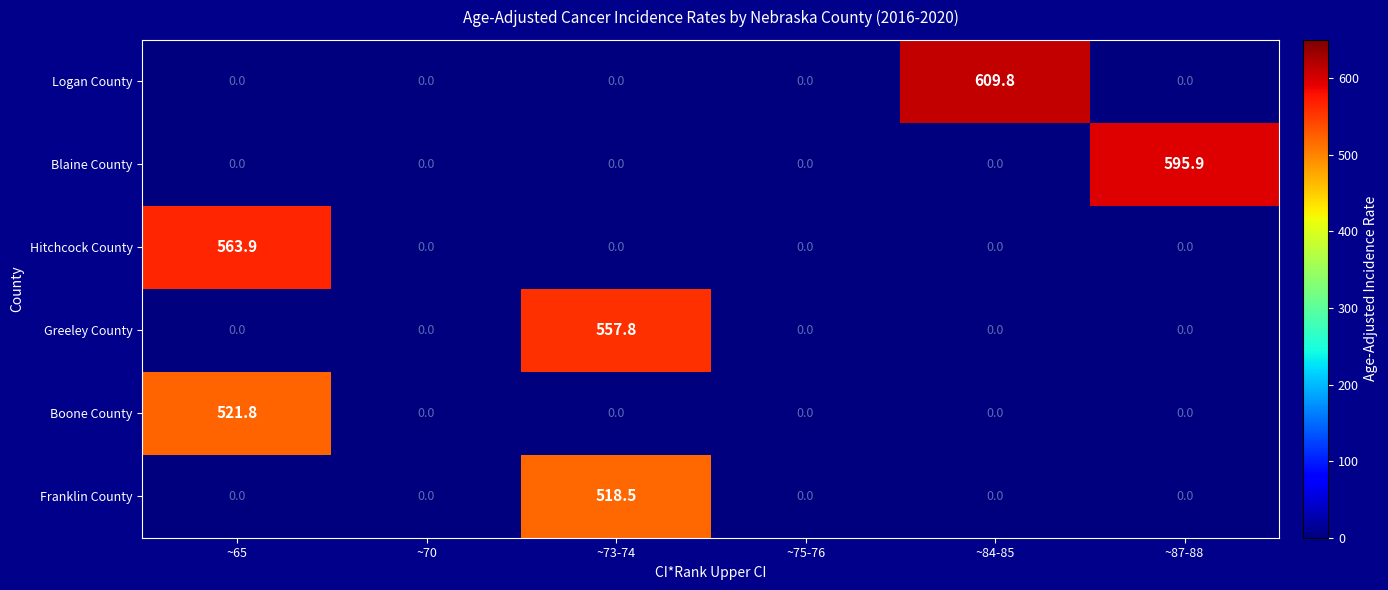

Which category has the highest value across all series?

~84-85